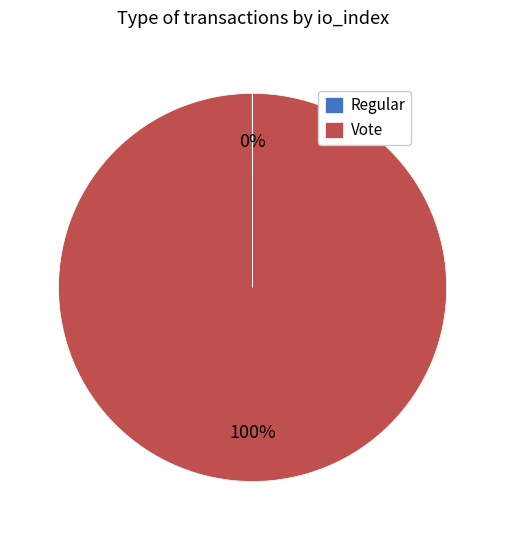

Is it true that Vote is 100% of the pie?

True